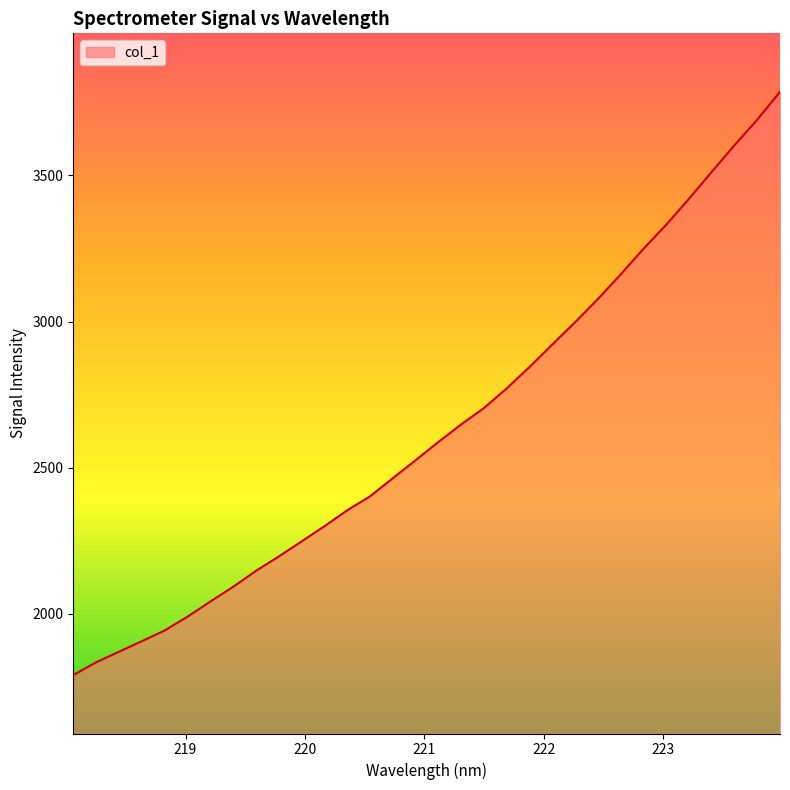

What is the maximum value shown in the chart?

3786.8